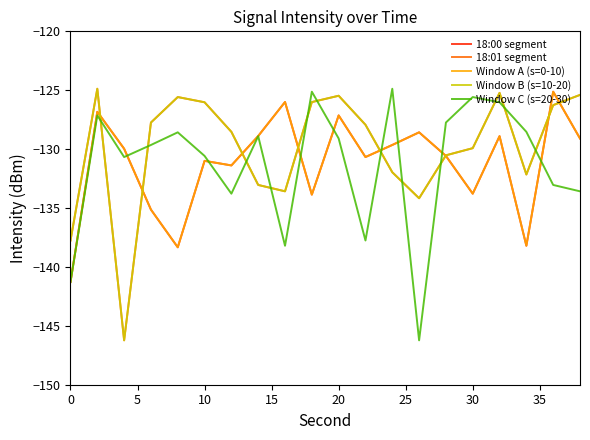

How many lines are shown in the chart?

5